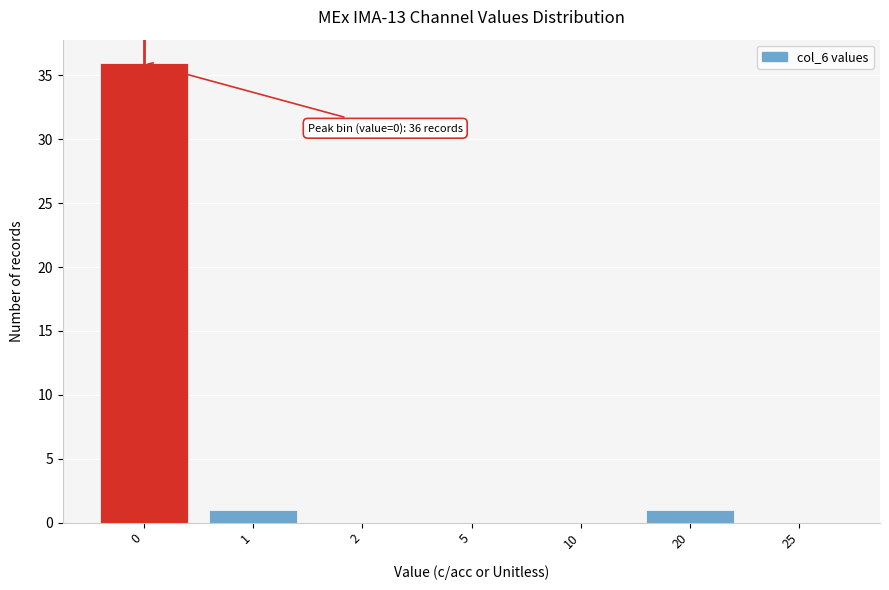

Reading left to right, transcribe all the data shown in this chart.

0=36	1=1	2=0	5=0	10=0	20=1	25=0